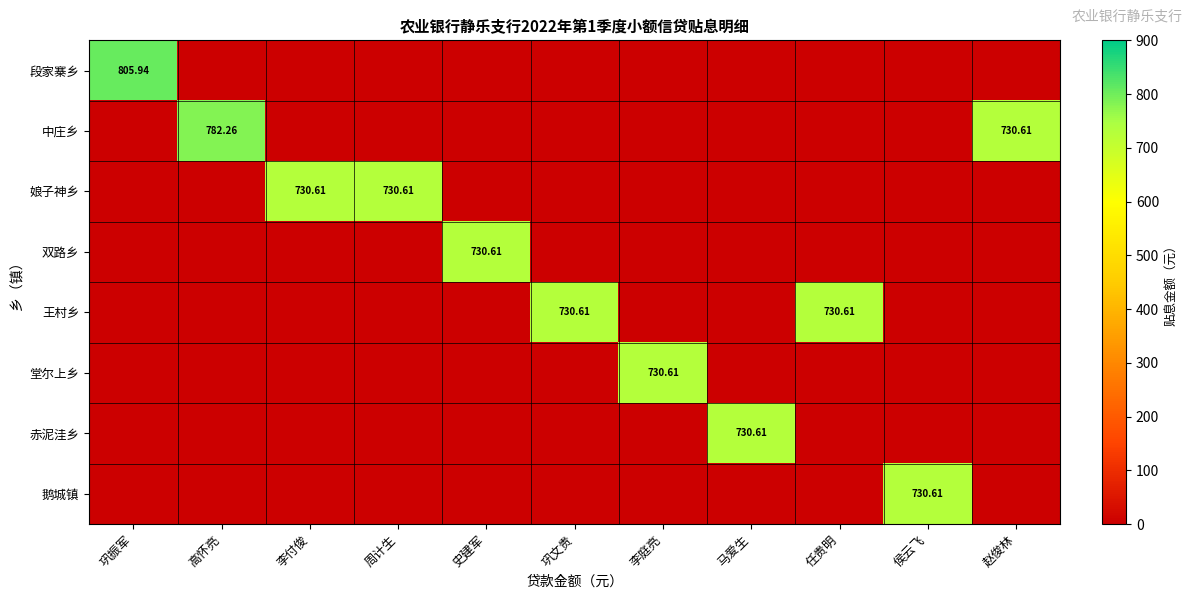

True or false: 娘子神乡 has a value of 0.0 at 巩文贵.

True